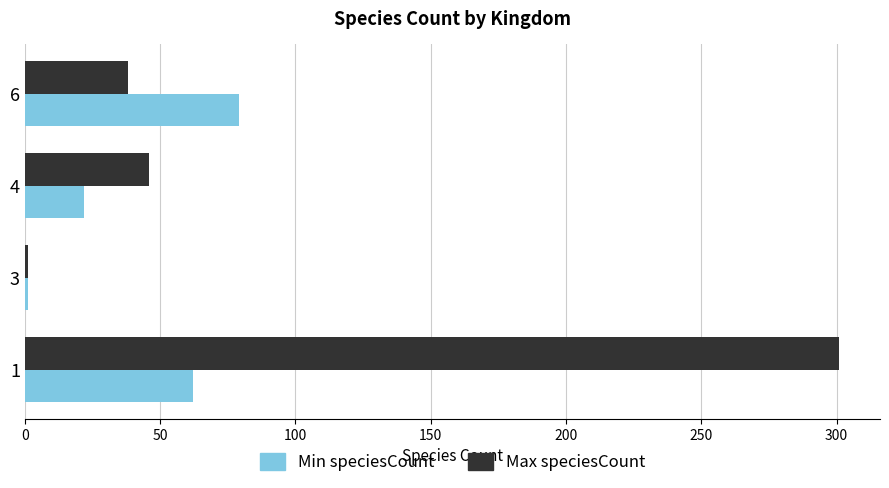

What is the sum of all Min speciesCount values?

164